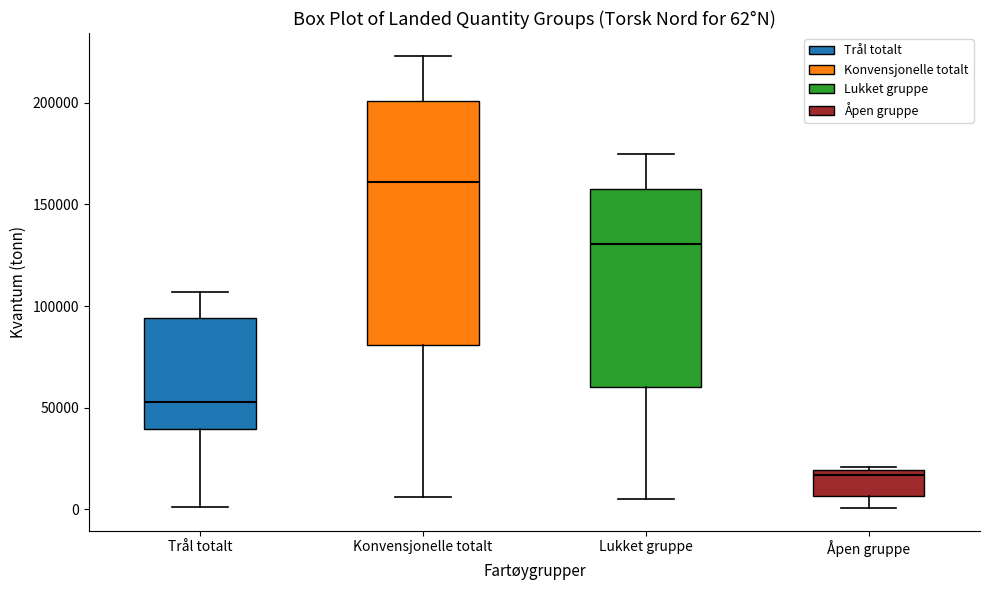

Which box is the tallest, from its lower edge to its upper edge?

Konvensjonelle totalt